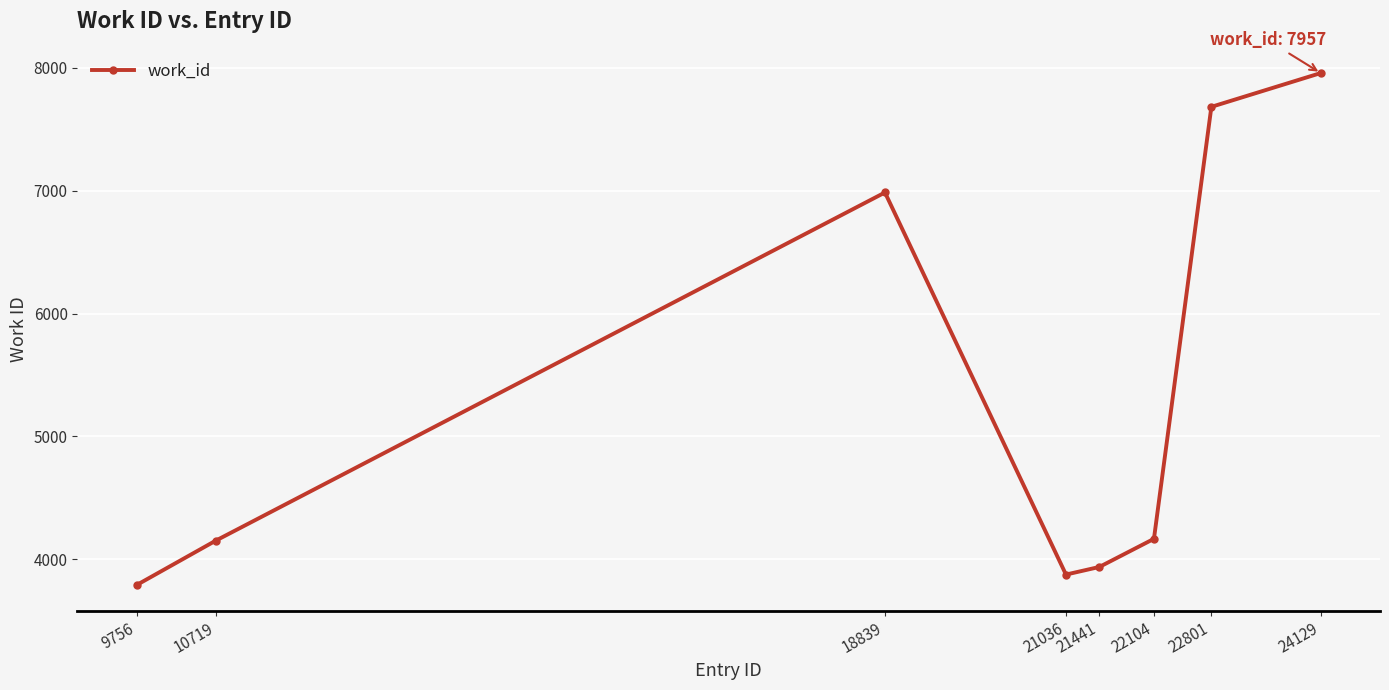

What is the difference between the maximum and minimum values?

4166